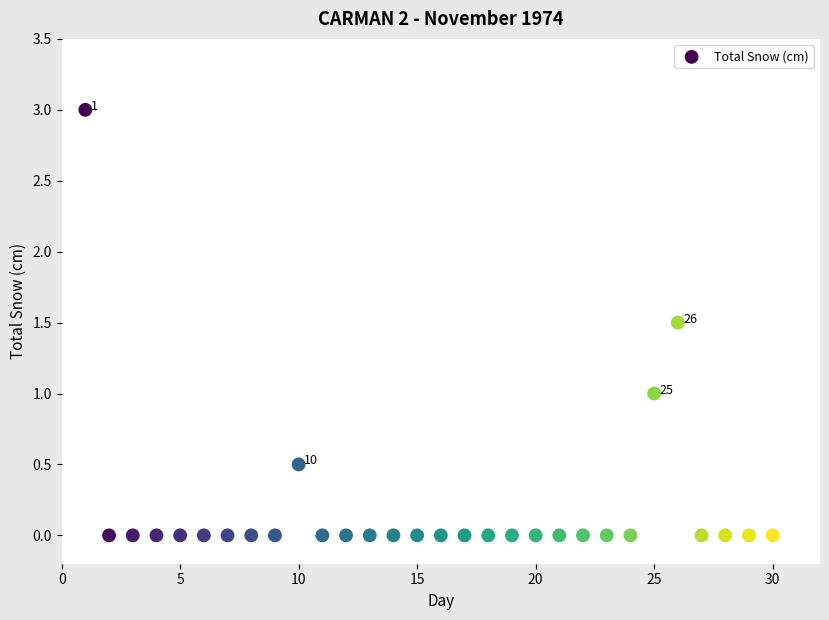

What is the range of X values (max minus min)?

29.0